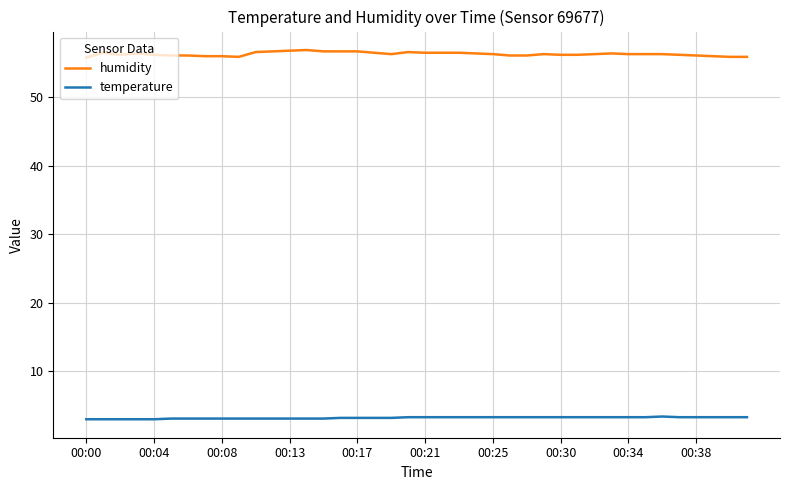

Rank the series by their maximum value, from highest to lowest.

humidity, temperature